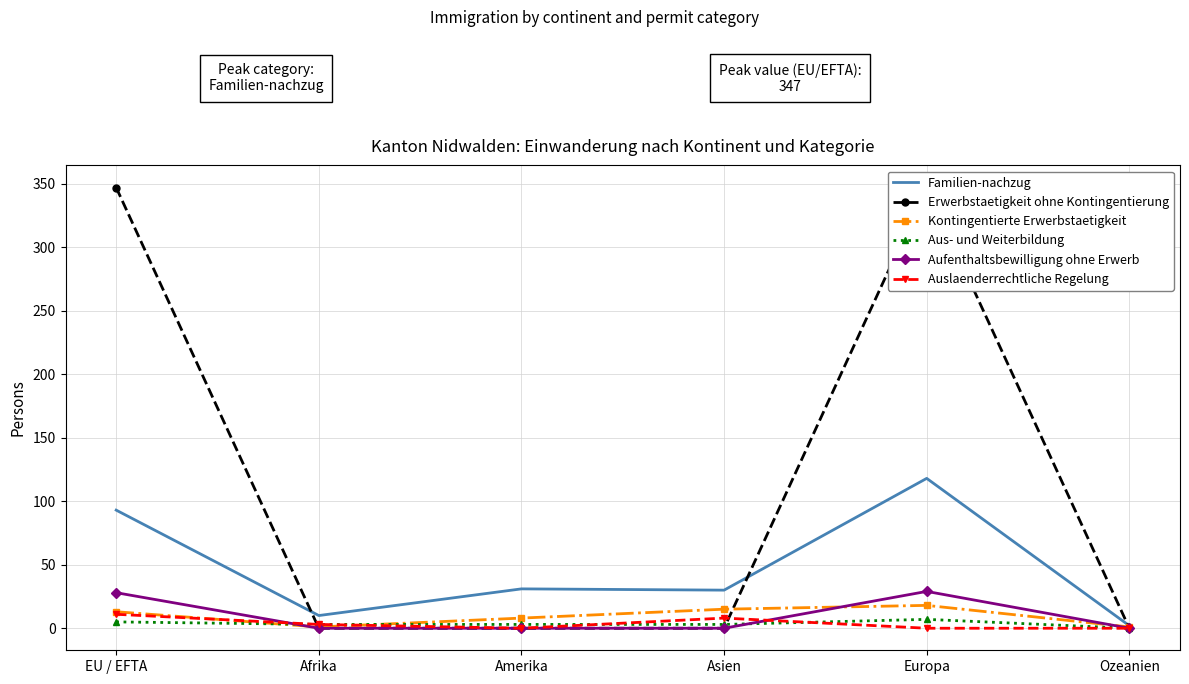

How many lines are shown in the chart?

6